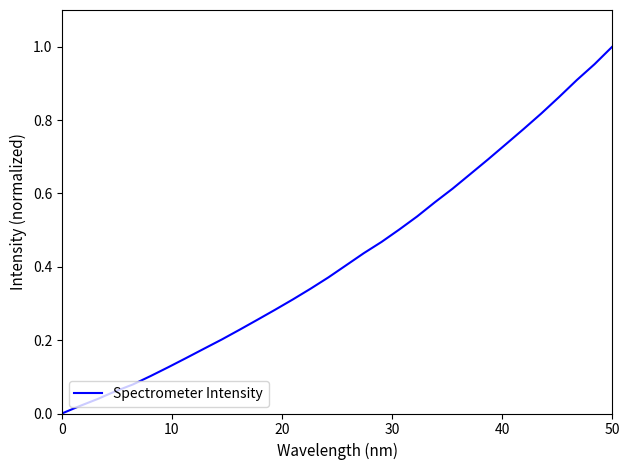

Reading left to right, transcribe all the data shown in this chart.

0.0	0.0	0.0	0.1	0.1	0.1	0.1	0.2	0.2	0.2	0.2	0.3	0.3	0.3	0.3	0.4	0.4	0.4	0.5	0.5	0.5	0.6	0.6	0.7	0.7	0.7	0.8	0.8	0.9	0.9	1.0	1.0